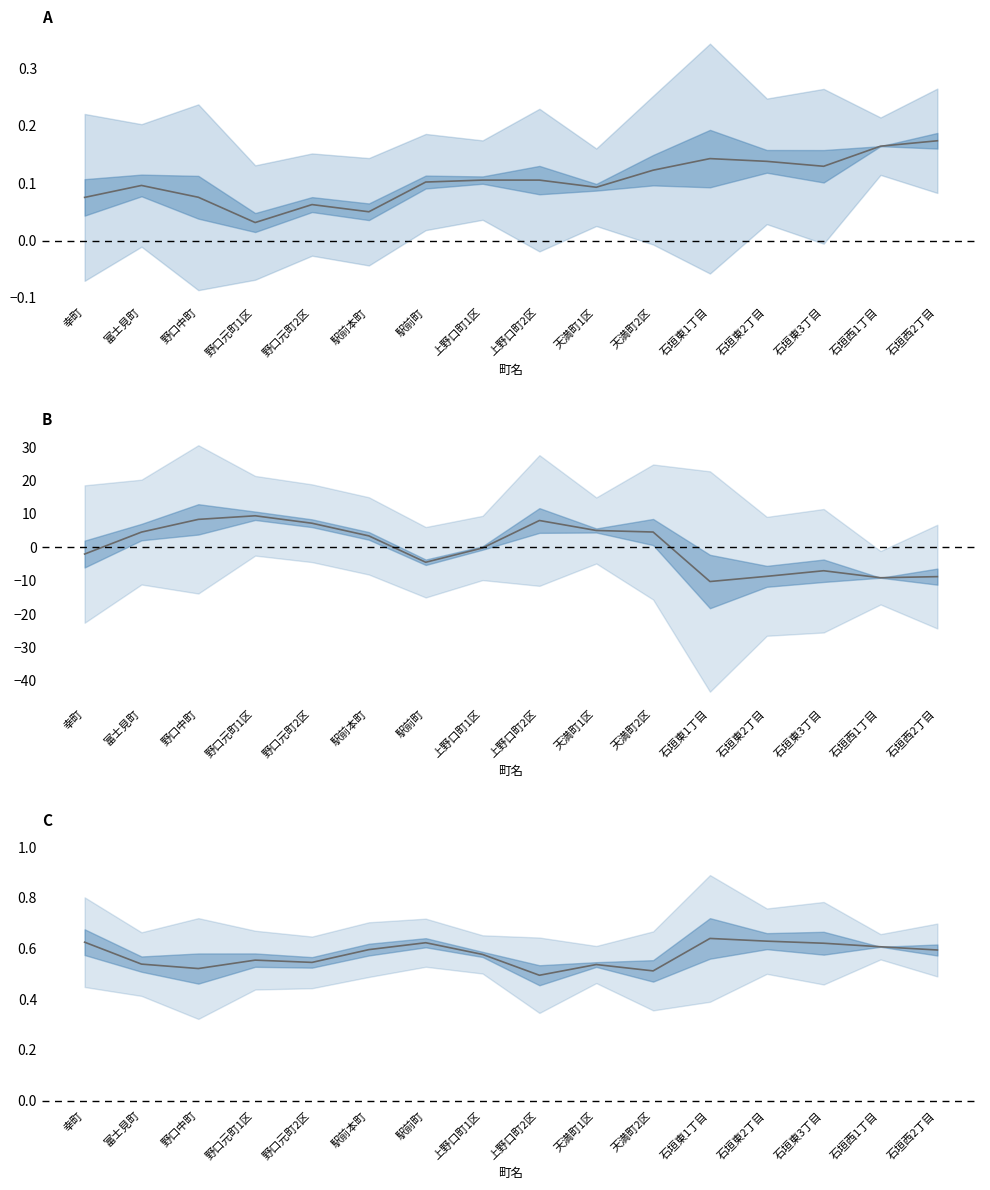

True or false: 15才未満割合 and 65才以上割合（中心化） cross at least once.

True